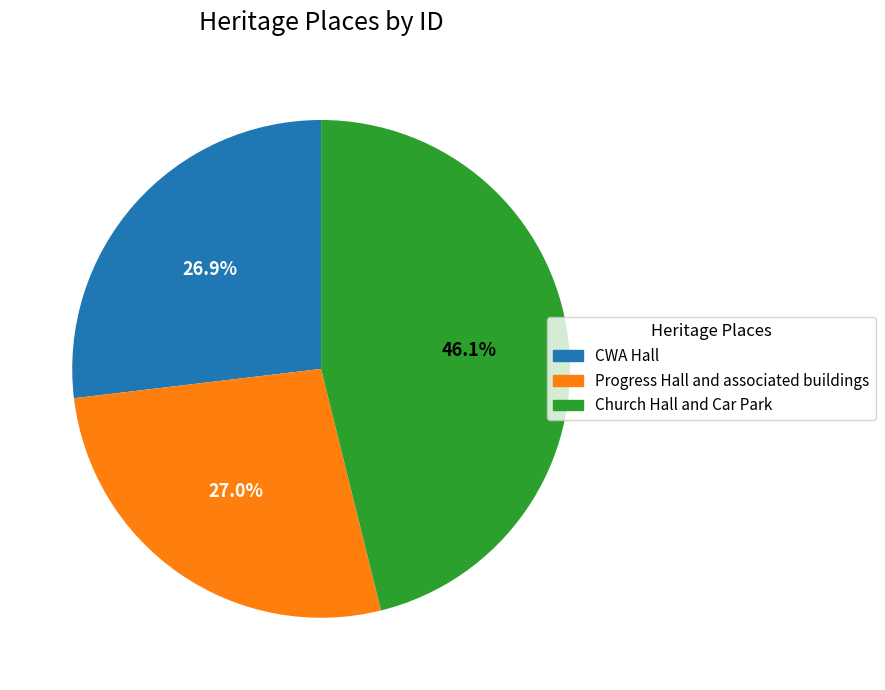

What is the largest slice in the pie chart?

Church Hall and Car Park